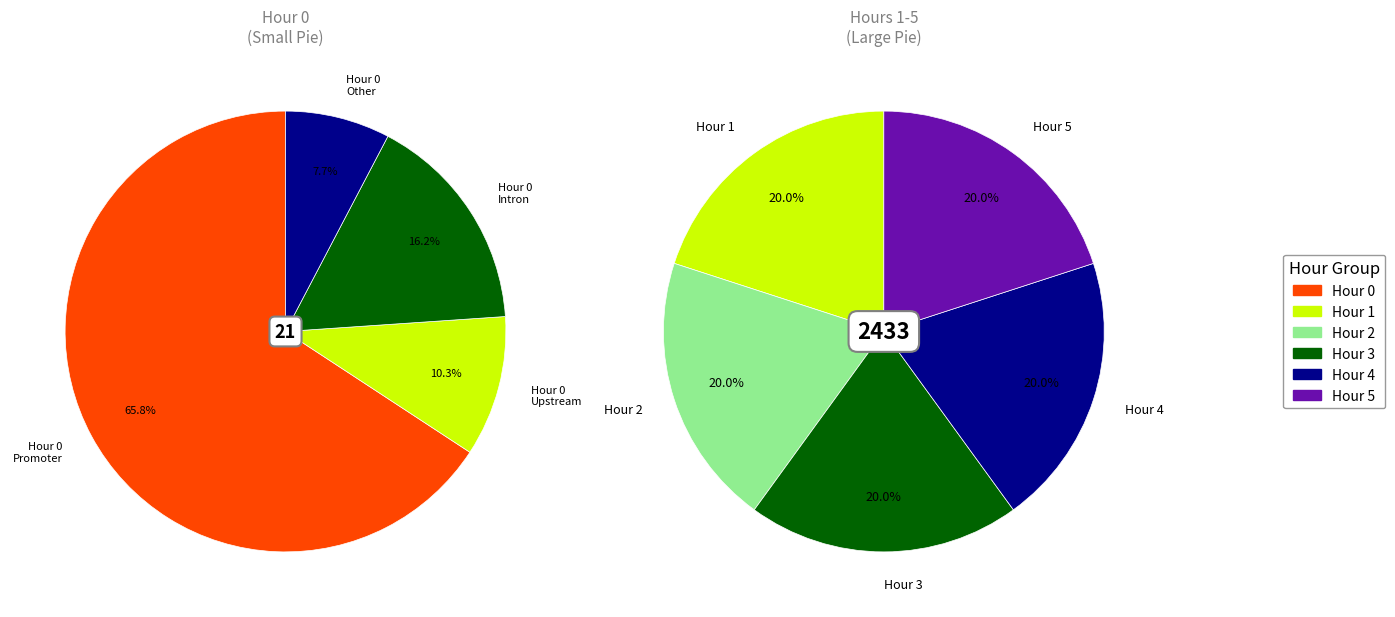

Which slice is the largest?

Hour 0